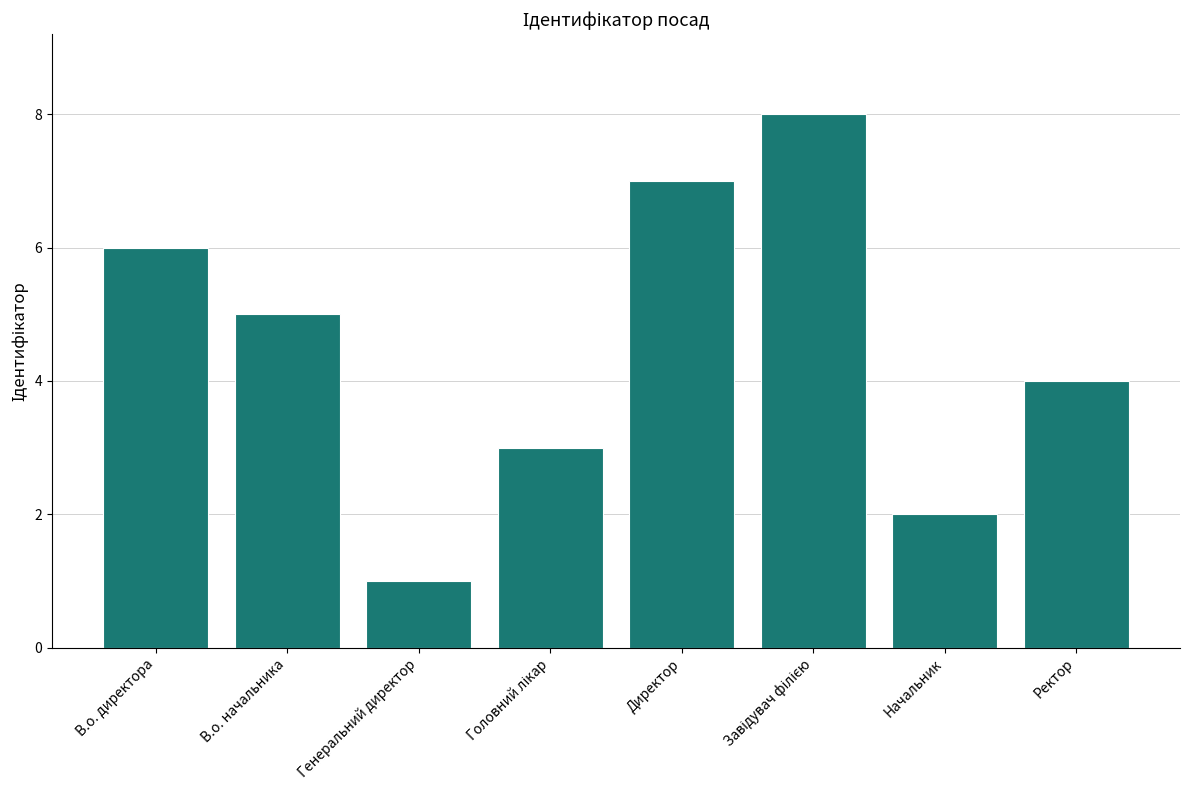

What is the label of the 3rd bar from the left?

Генеральний директор